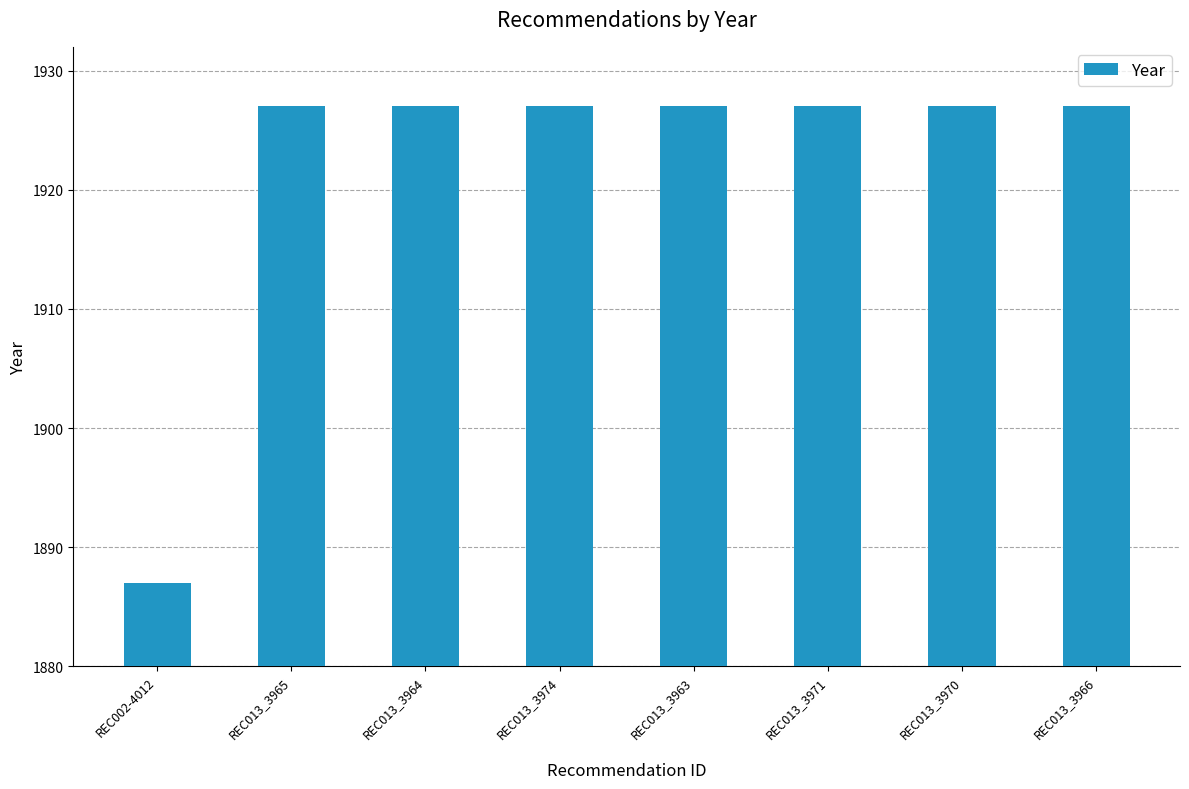

Reading right to left, what are all the values shown in this chart?

1927	1927	1927	1927	1927	1927	1927	1887